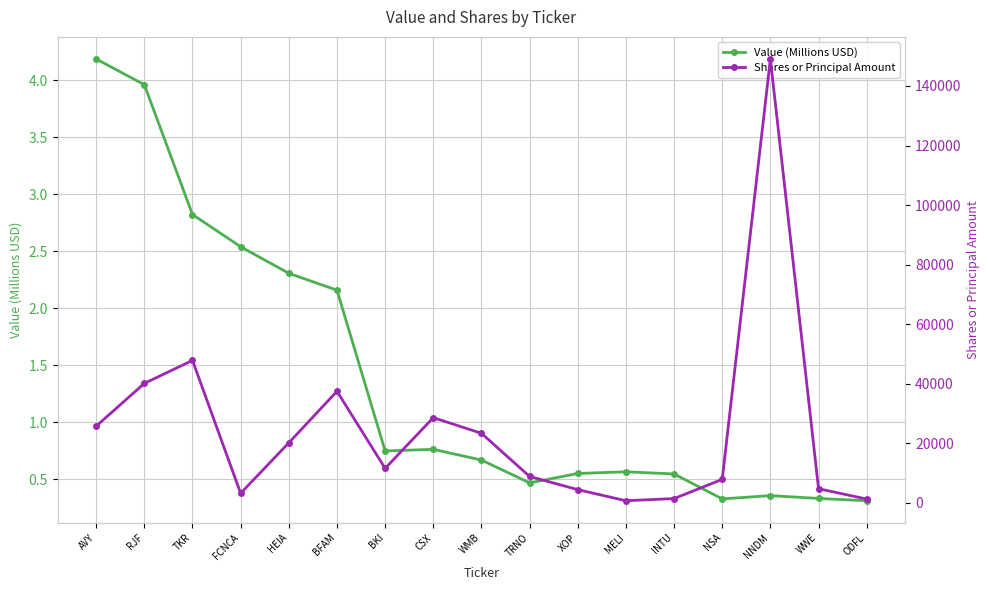

Reading left to right, extract all data points from this chart.

Value (Millions USD): 4.2	4.0	2.8	2.5	2.3	2.2	0.7	0.8	0.7	0.5	0.6	0.6	0.5	0.3	0.4	0.3	0.3
Shares or Principal Amount: 25740.0	40095.0	47820.0	3185.0	20130.0	37450.0	11550.0	28590.0	23330.0	8840.0	4410.0	682.0	1410.0	7860.0	149070.0	4720.0	1249.0